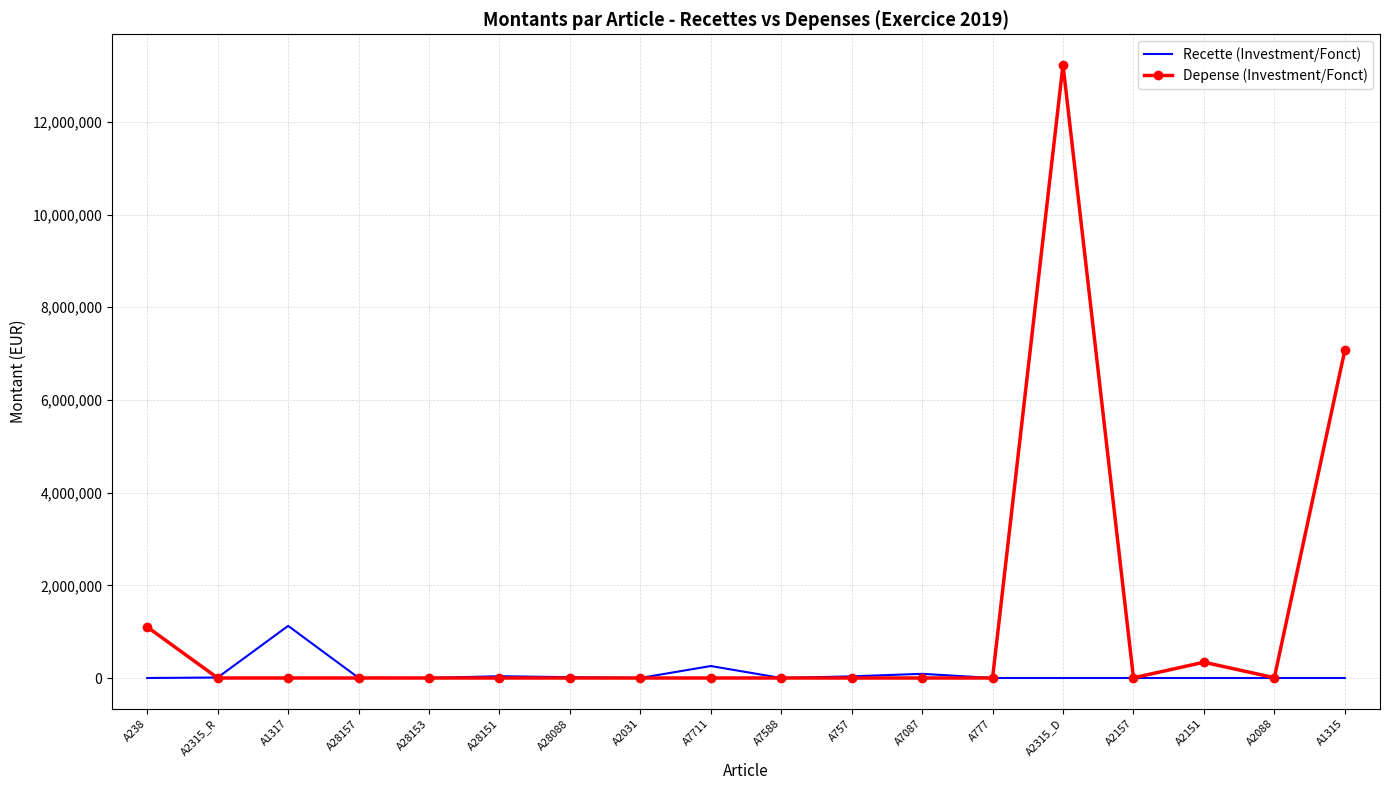

True or false: Depense (Investment/Fonct) has a value of 1100637.4 at A238.

True